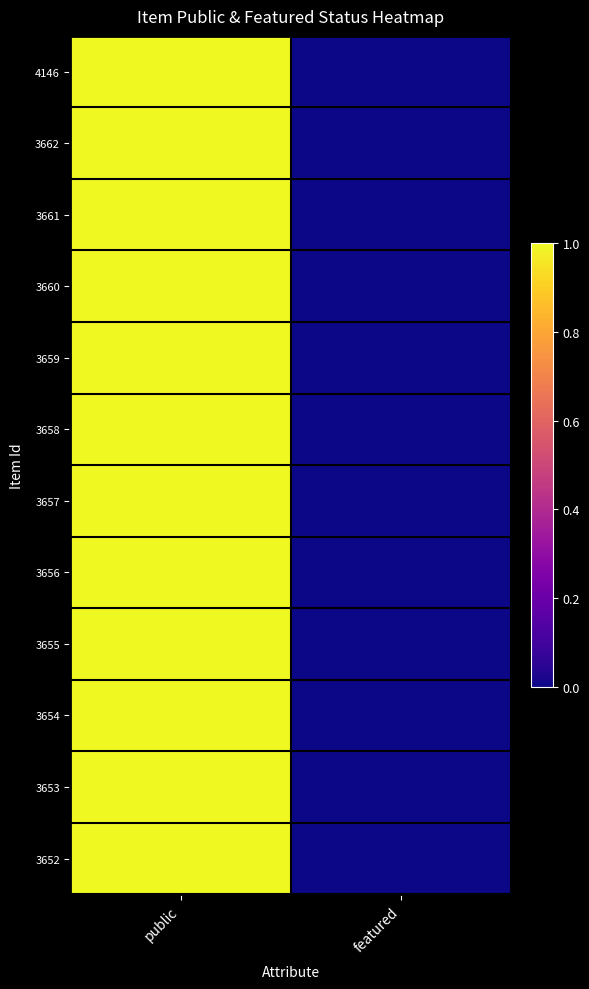

Reading right to left, list all the values displayed in this chart.

4146: featured=0	public=1
3662: featured=0	public=1
3661: featured=0	public=1
3660: featured=0	public=1
3659: featured=0	public=1
3658: featured=0	public=1
3657: featured=0	public=1
3656: featured=0	public=1
3655: featured=0	public=1
3654: featured=0	public=1
3653: featured=0	public=1
3652: featured=0	public=1